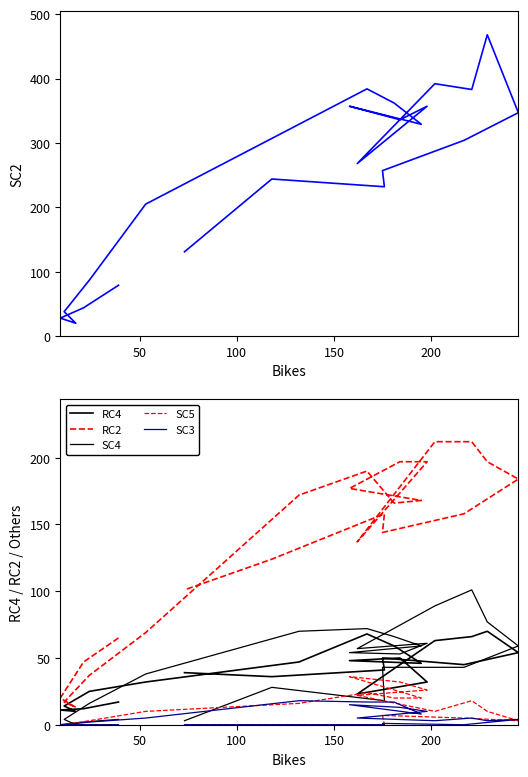

At which category does the chart reach its minimum across all series?

100